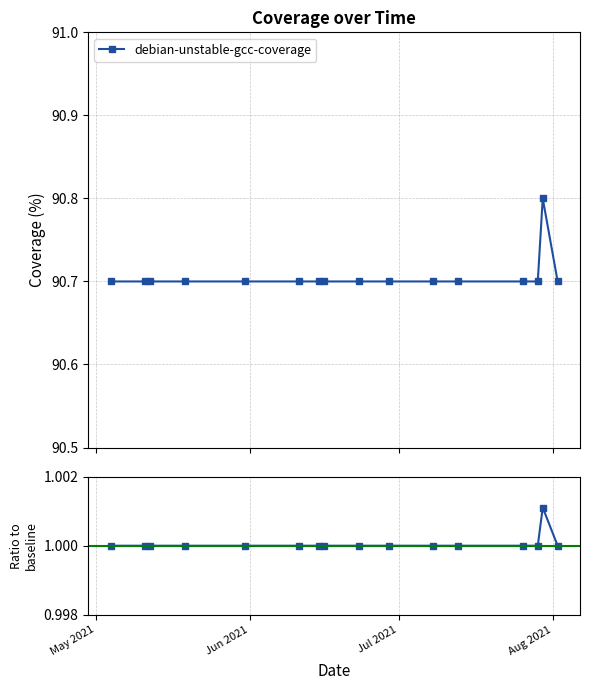

True or false: debian-unstable-gcc-coverage and Ratio to baseline cross at least once.

False